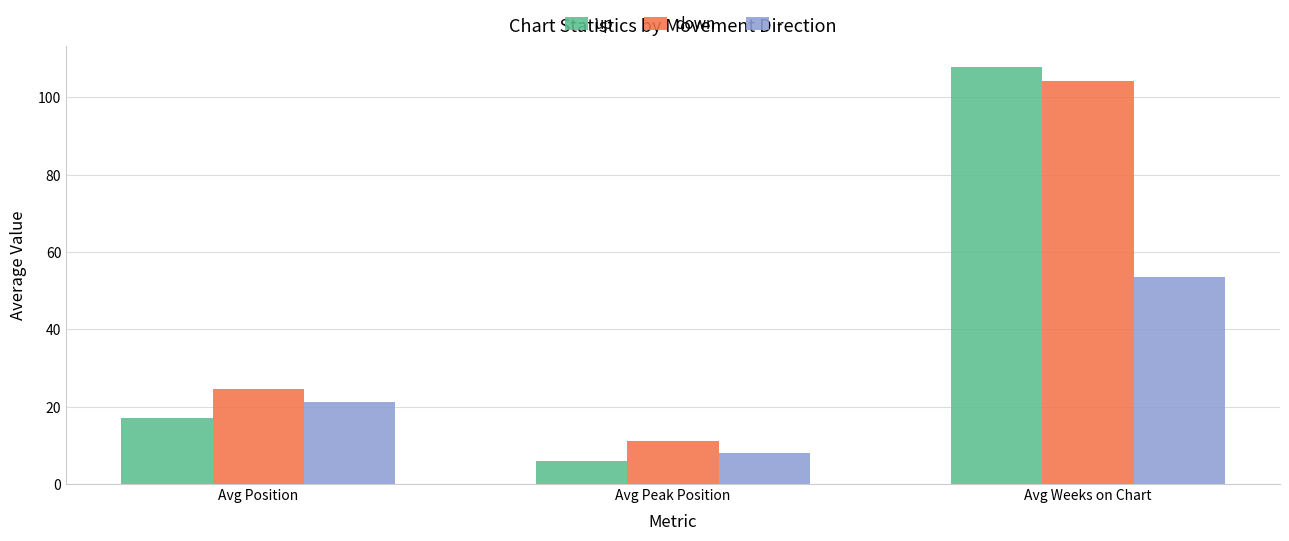

How many values in the up series exceed 16?

2